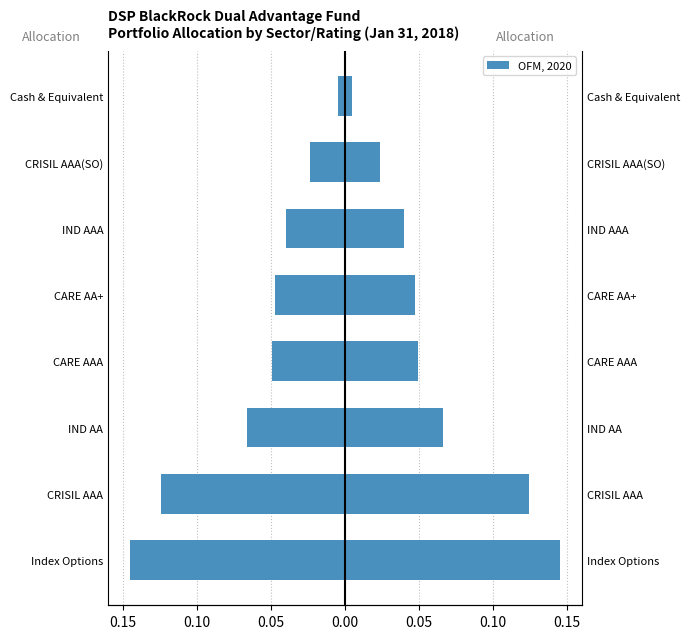

What is the average value?

-0.1